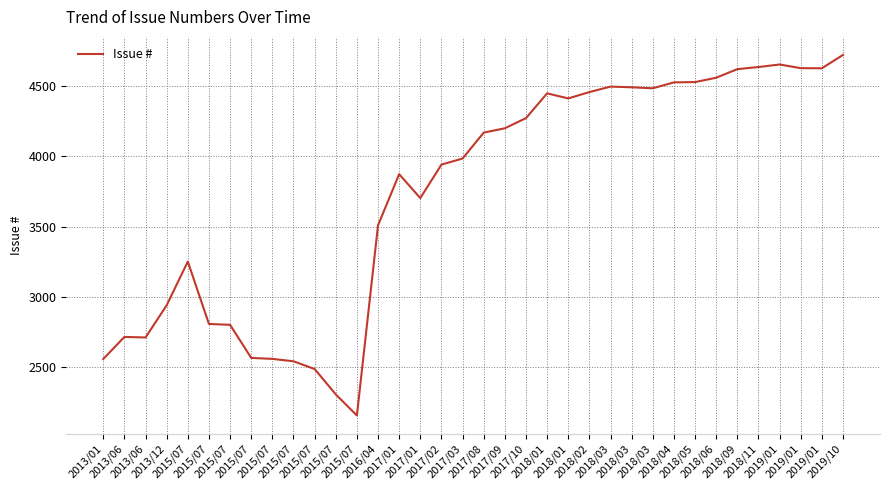

Is this an area chart (filled region under the line)?

No